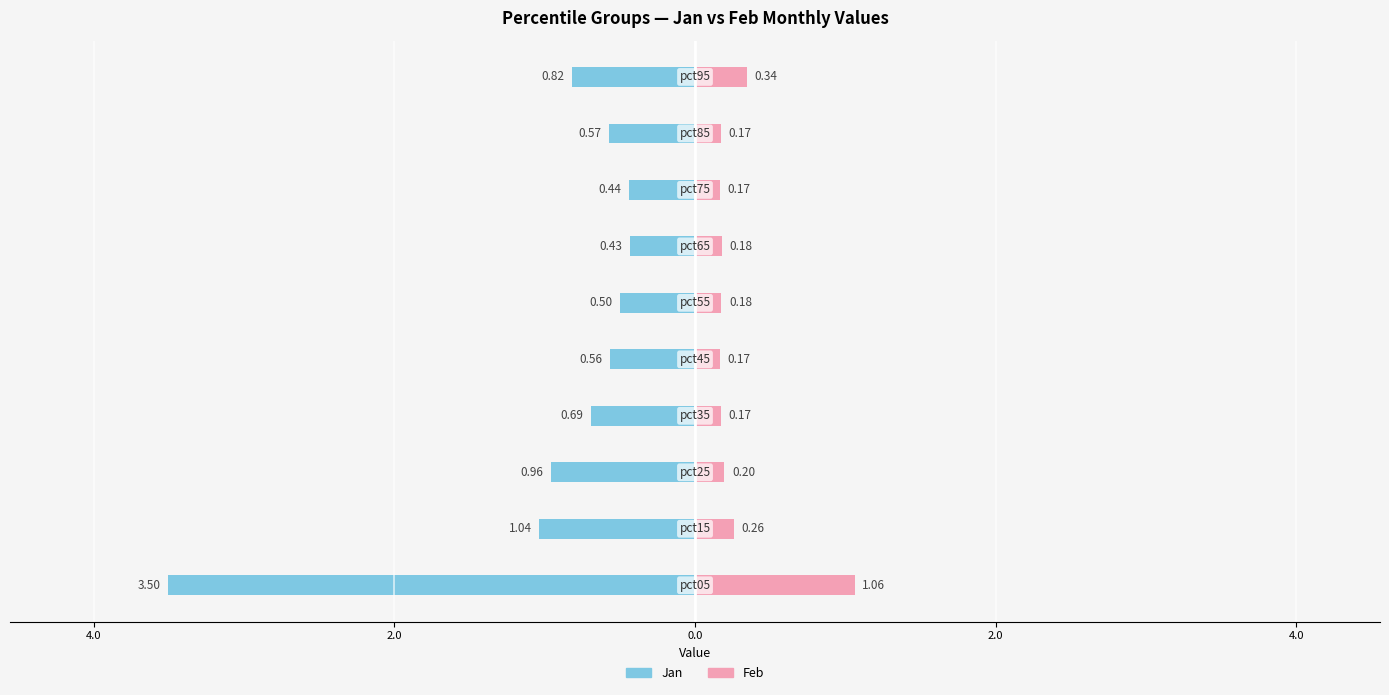

Is the value of Jan at 7 greater than the value of Feb at 4.0?

No